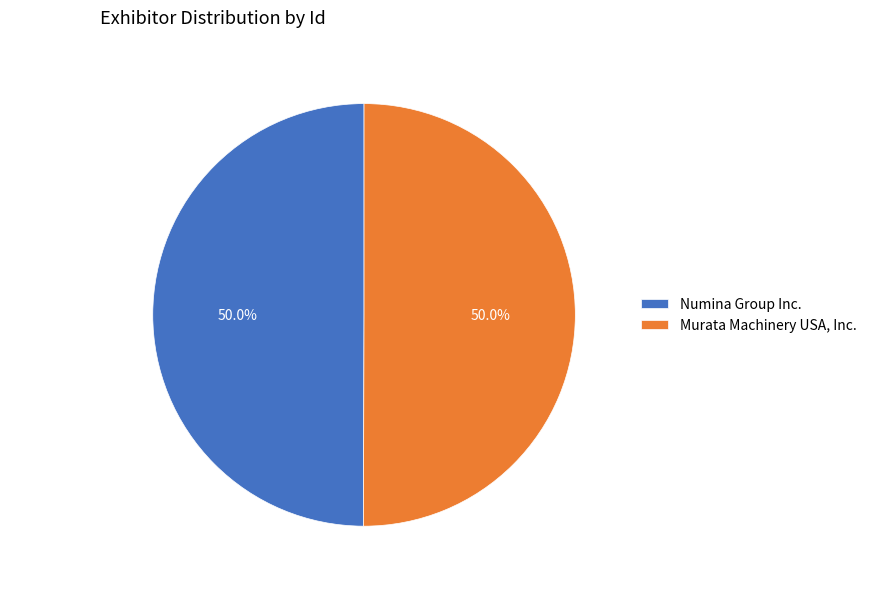

Approximately how many times larger is the value at Murata Machinery USA, Inc. compared to Numina Group Inc.?

1.0